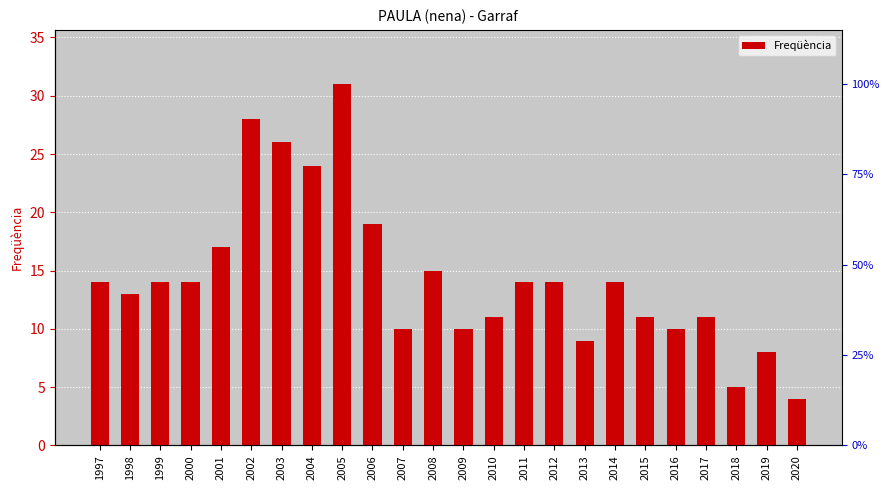

Reading right to left, extract all data points from this chart.

2020=4	2019=8	2018=5	2017=11	2016=10	2015=11	2014=14	2013=9	2012=14	2011=14	2010=11	2009=10	2008=15	2007=10	2006=19	2005=31	2004=24	2003=26	2002=28	2001=17	2000=14	1999=14	1998=13	1997=14